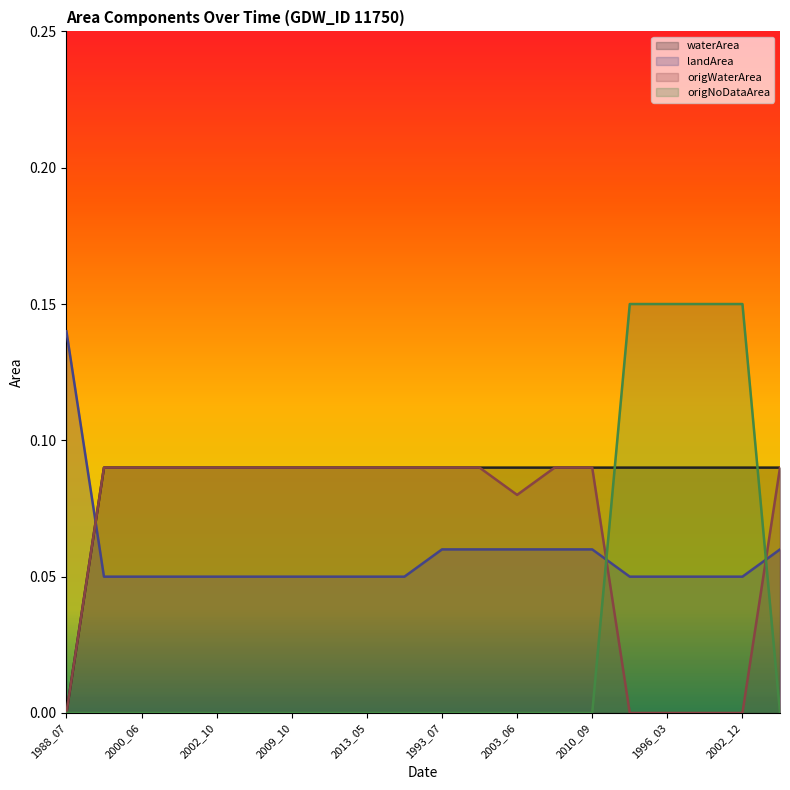

How many interior local valleys does the origWaterArea series have?

1